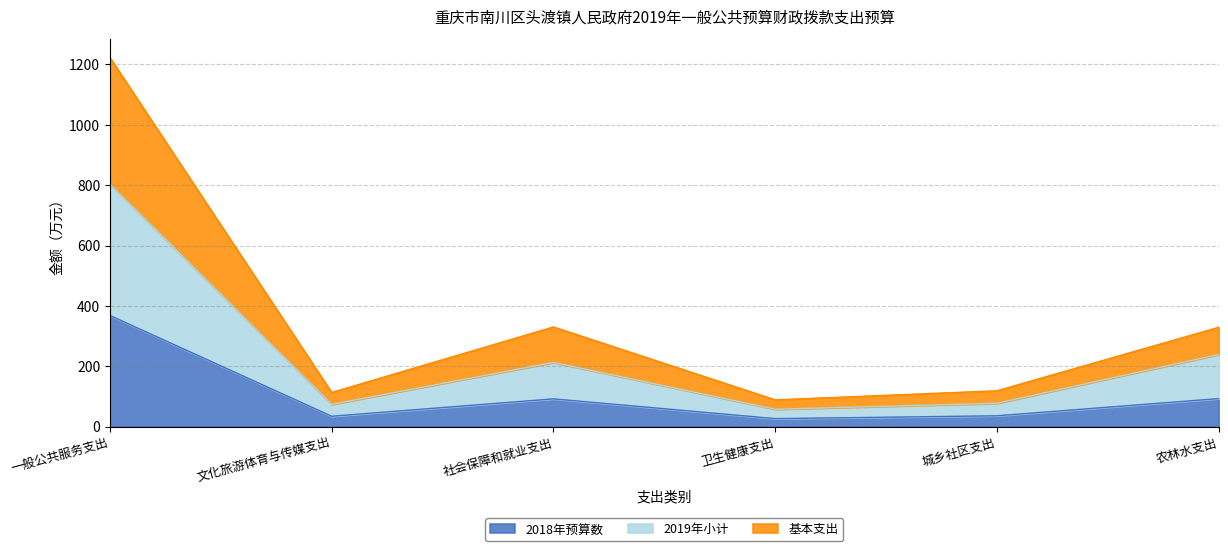

What is the label of the 5th point from the right?

文化旅游体育与传媒支出